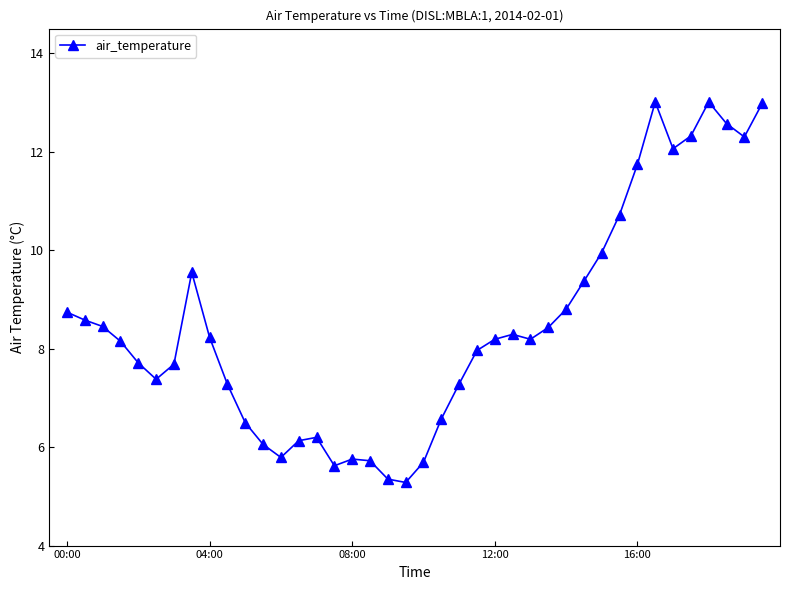

What is the difference between the maximum and second lowest values?

7.7